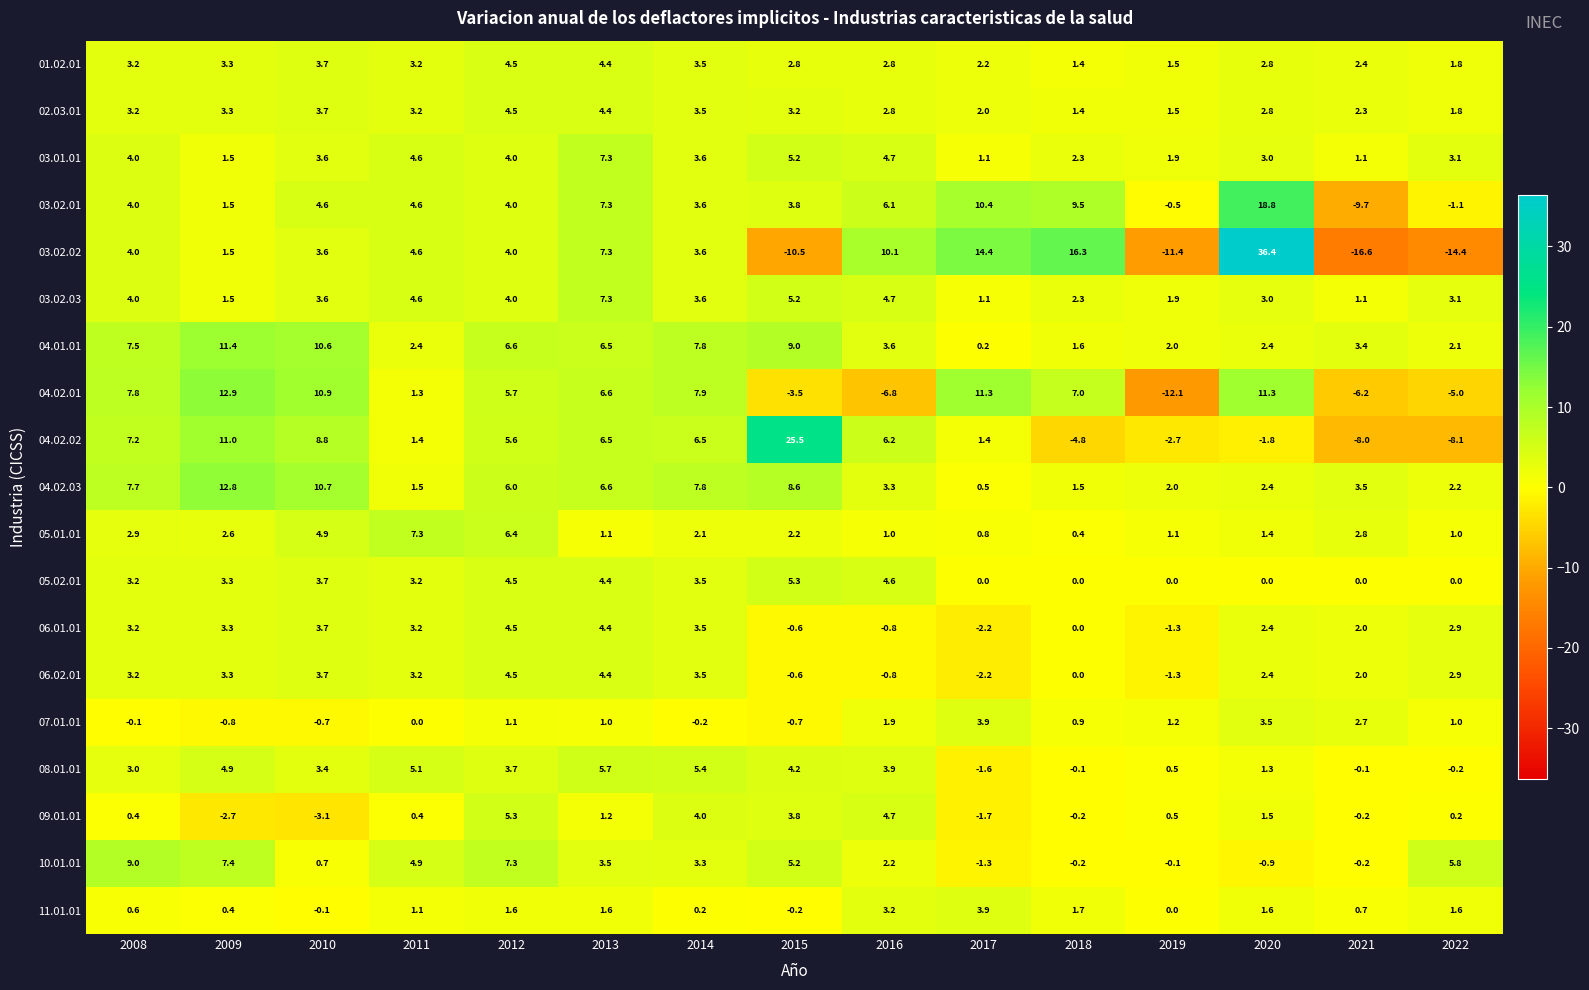

At which label is 06.02.01 closest to 1?

2018